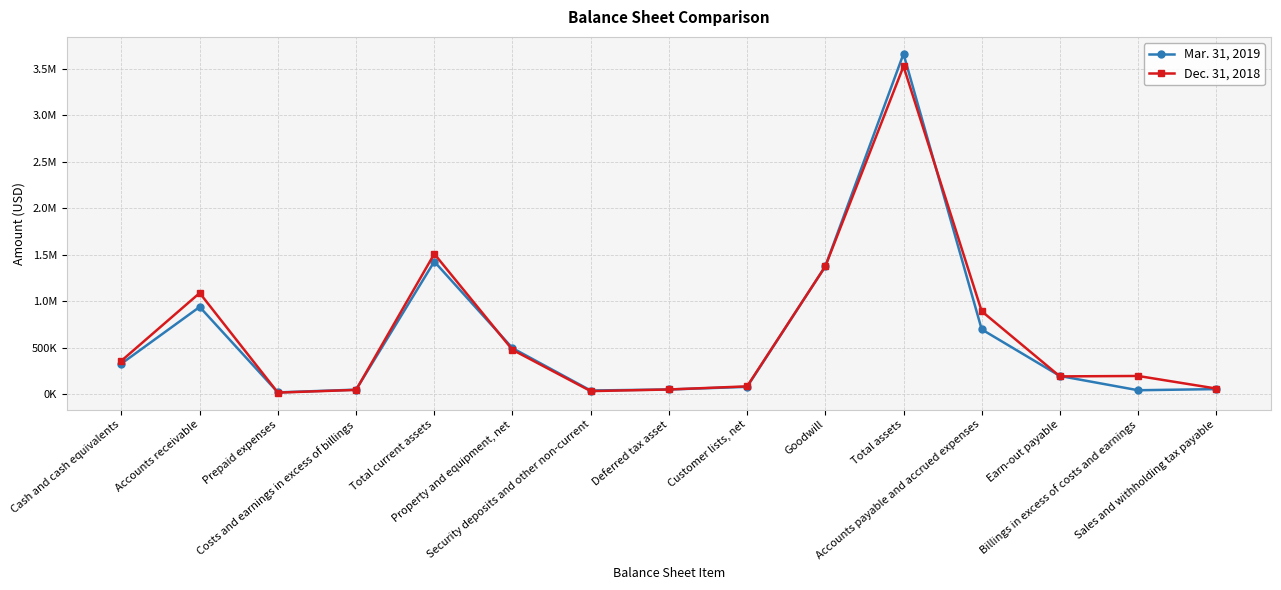

What is the approximate value of Mar. 31, 2019 at Cash and cash equivalents, to the nearest 10?

328440